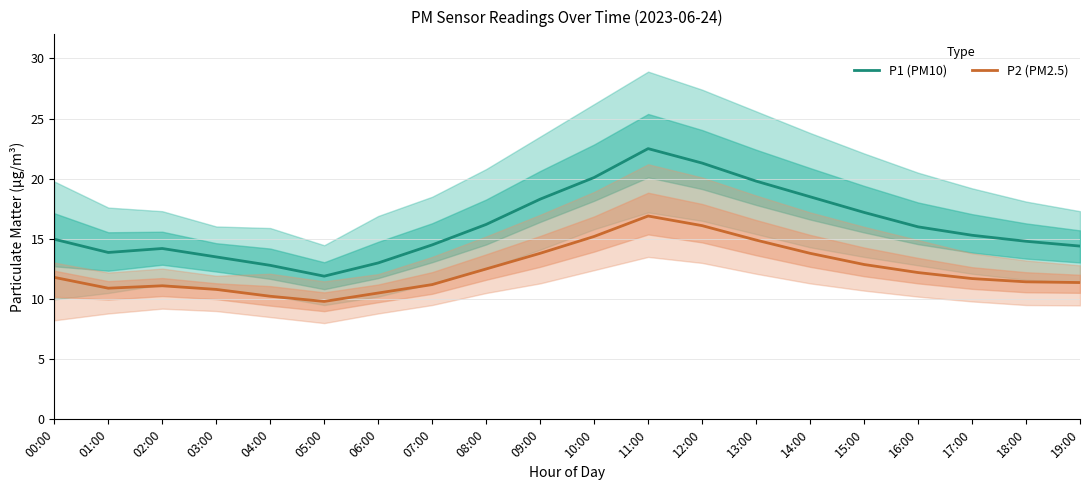

Reading left to right, extract all data points from this chart.

P1 (PM10): 00:00=15.0	01:00=13.9	02:00=14.2	03:00=13.5	04:00=12.8	05:00=11.9	06:00=13.0	07:00=14.5	08:00=16.2	09:00=18.3	10:00=20.1	11:00=22.5	12:00=21.3	13:00=19.8	14:00=18.5	15:00=17.2	16:00=16.0	17:00=15.3	18:00=14.8	19:00=14.4
P2 (PM2.5): 00:00=11.8	01:00=10.9	02:00=11.1	03:00=10.8	04:00=10.2	05:00=9.8	06:00=10.5	07:00=11.2	08:00=12.5	09:00=13.8	10:00=15.2	11:00=16.9	12:00=16.1	13:00=14.9	14:00=13.8	15:00=12.9	16:00=12.2	17:00=11.7	18:00=11.4	19:00=11.4